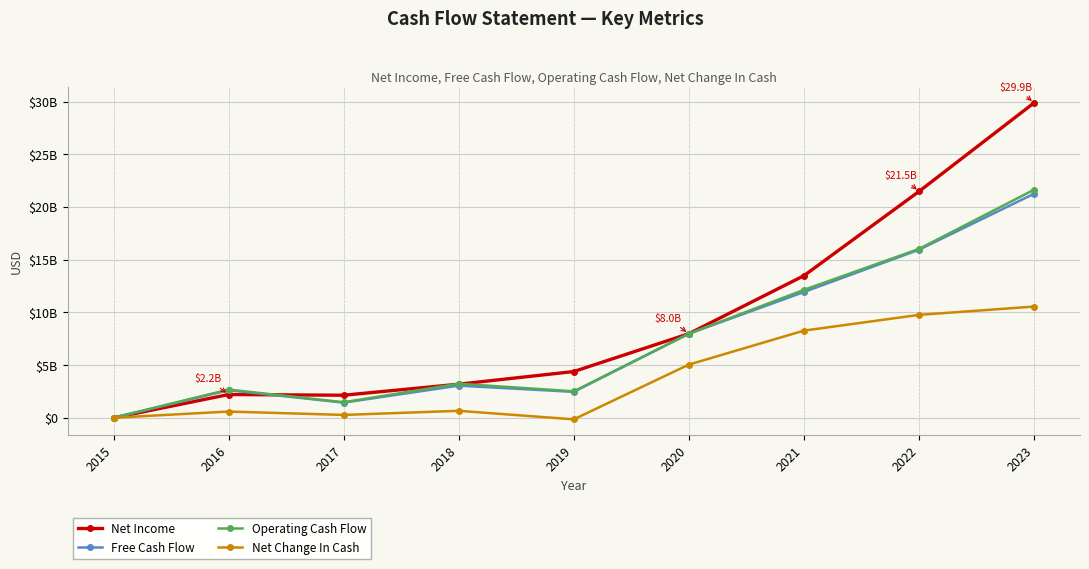

What are all the series names shown in the legend?

Net Income, Free Cash Flow, Operating Cash Flow, Net Change In Cash